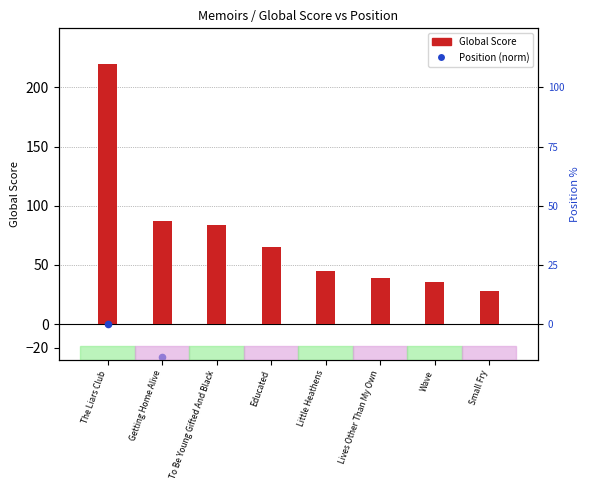

Which series contains the highest Y value?

Global Score